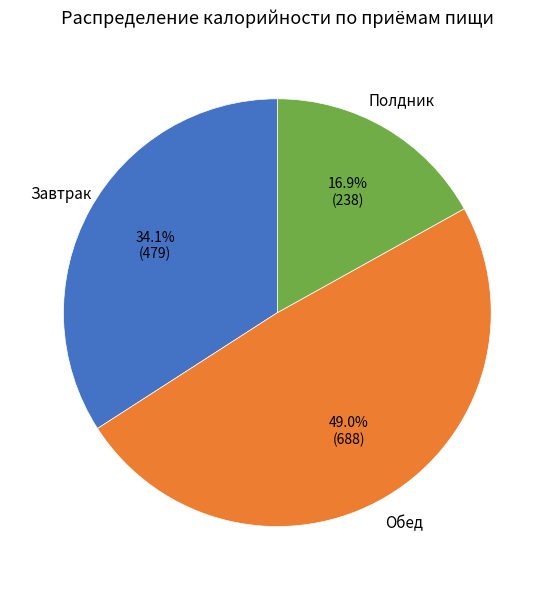

Is there a majority slice in this chart?

No